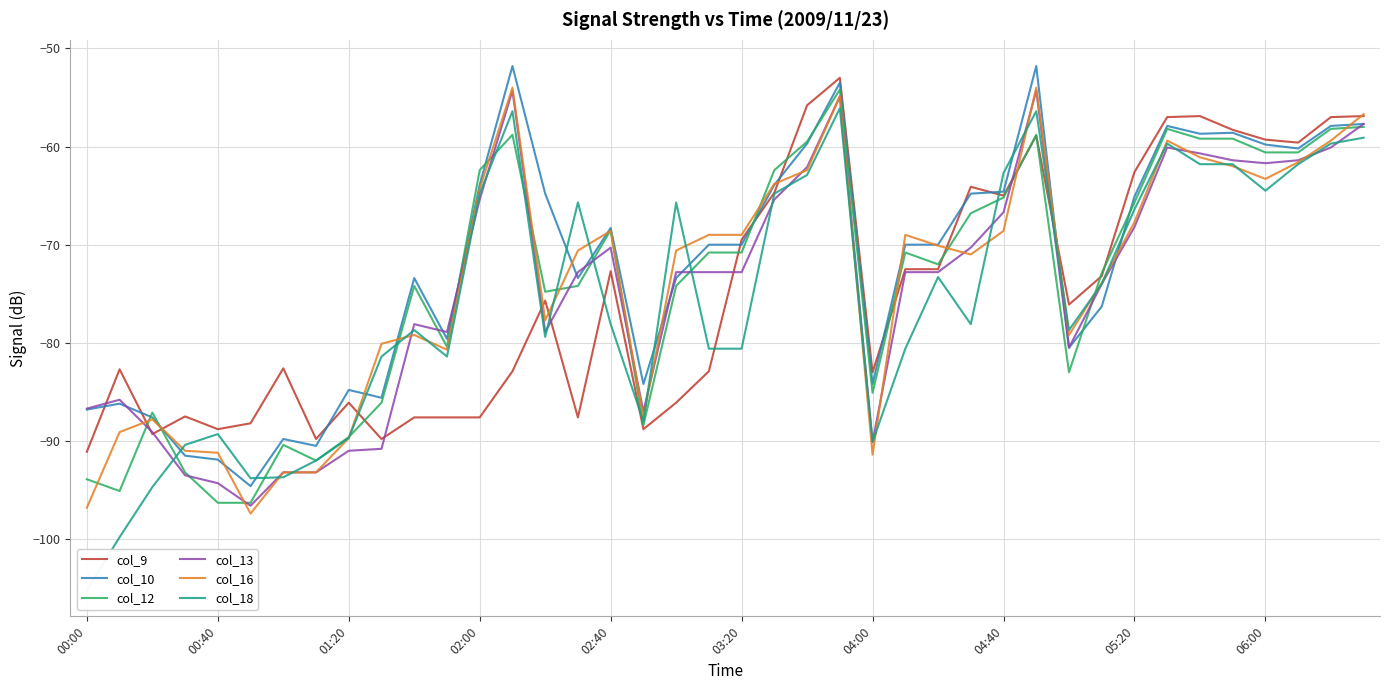

What is the difference between the maximum and minimum values in the col_16 series?

43.4